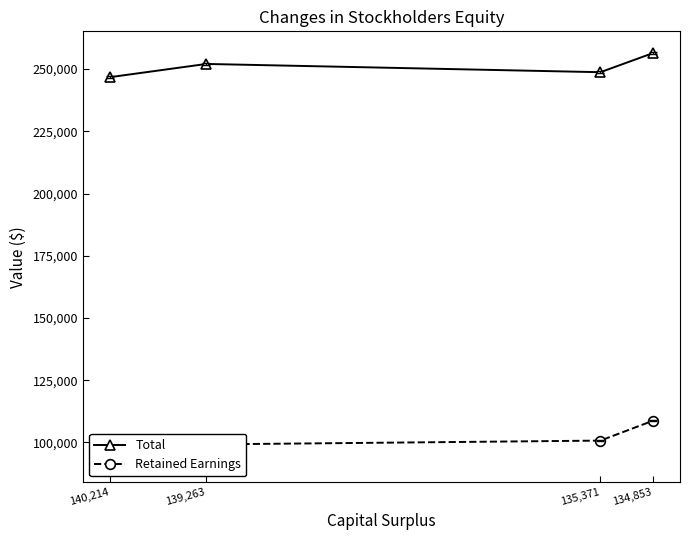

Which series has the widest spread of values?

Retained Earnings